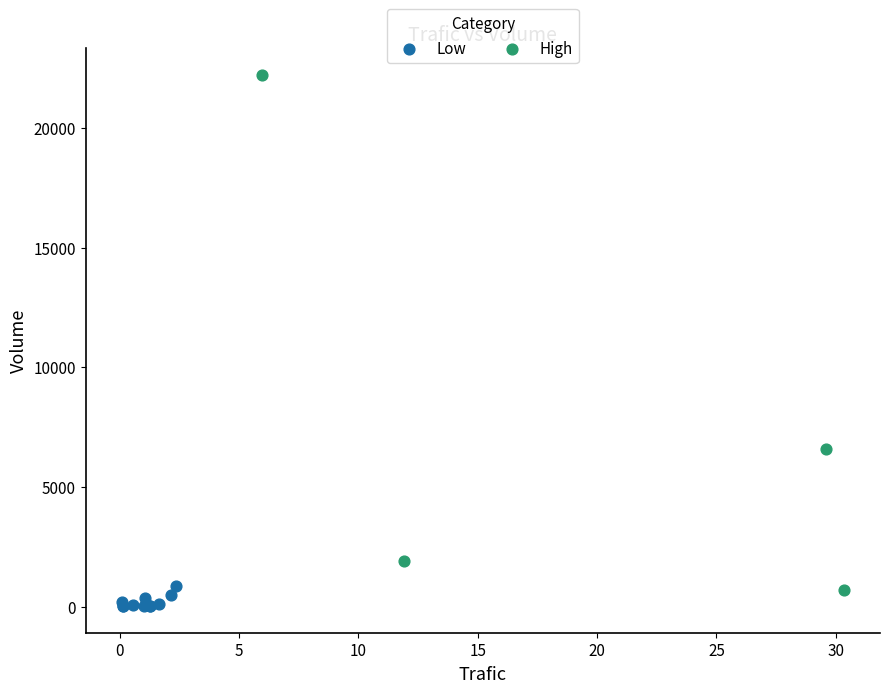

Which series contains the highest Y value?

High